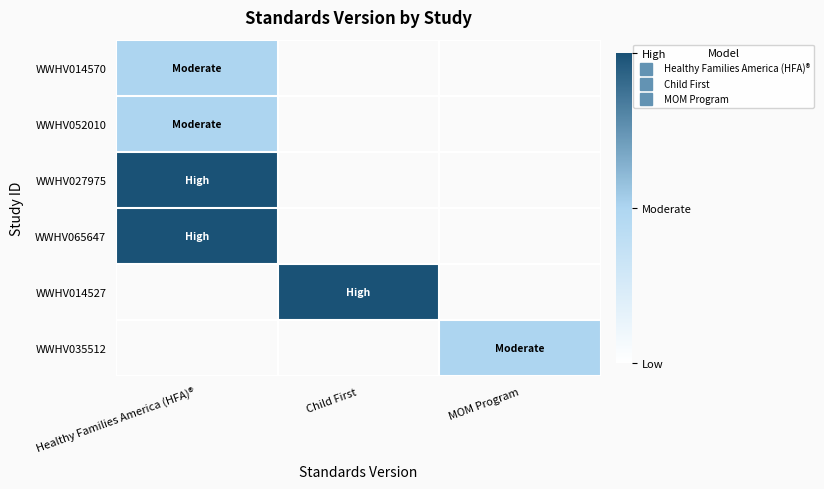

What is the maximum value shown in the chart?

1.0